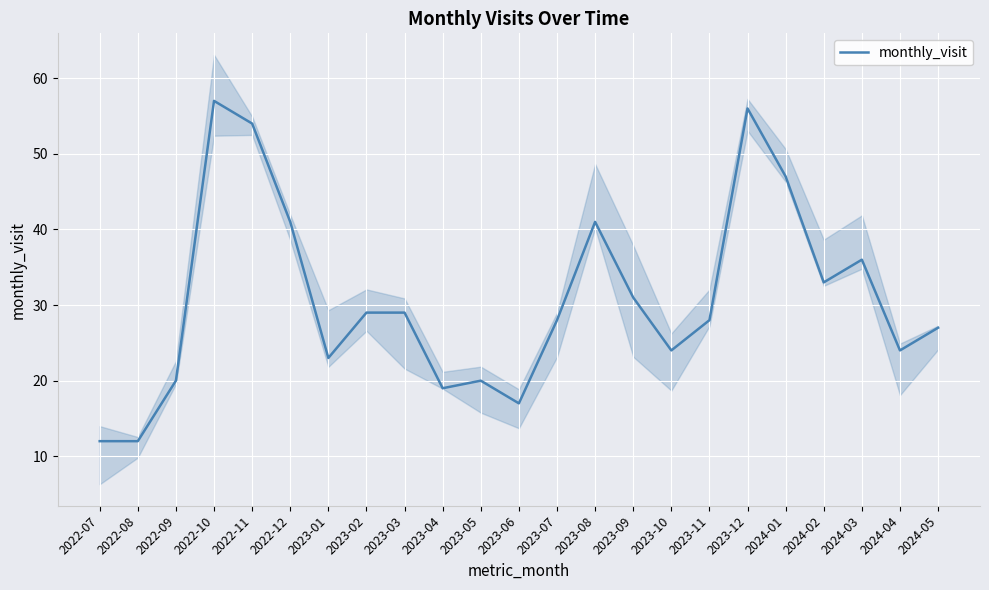

What is the average value?

31